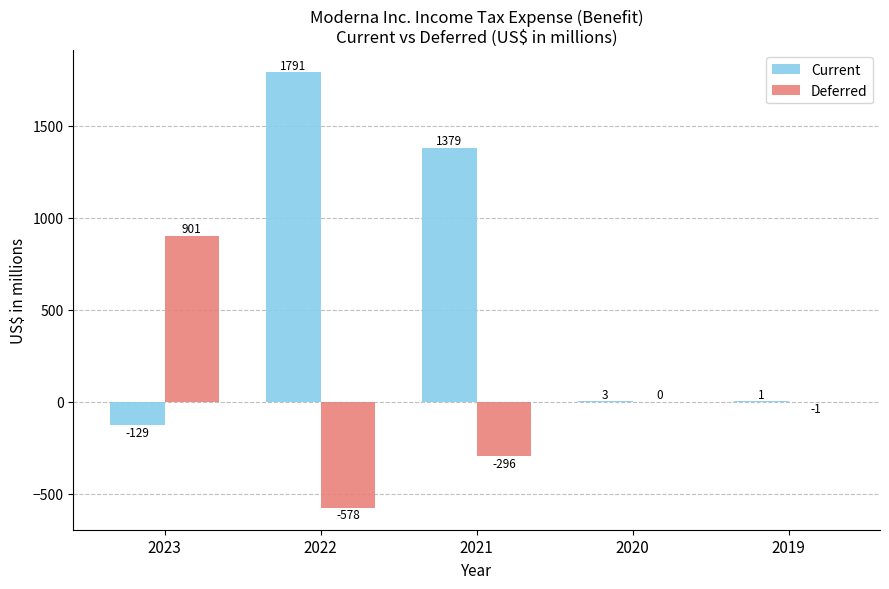

Which category has the highest value in the Deferred series?

2023